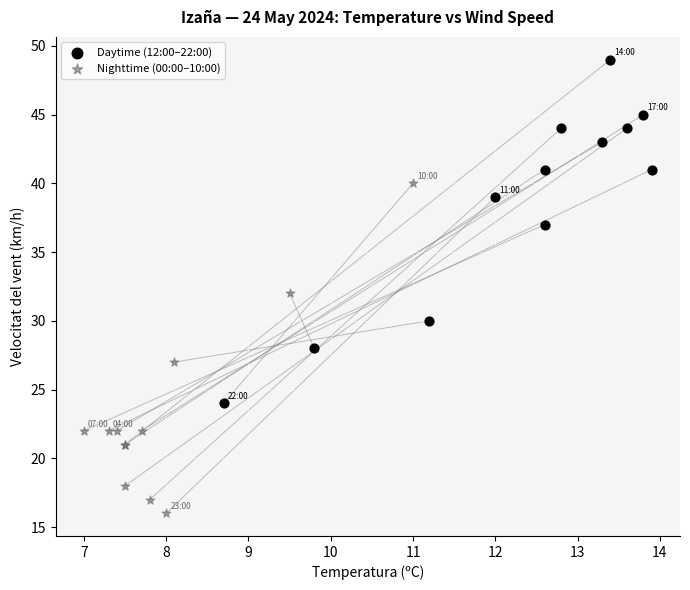

Which series has the widest spread of Y values?

Daytime (12:00–22:00)